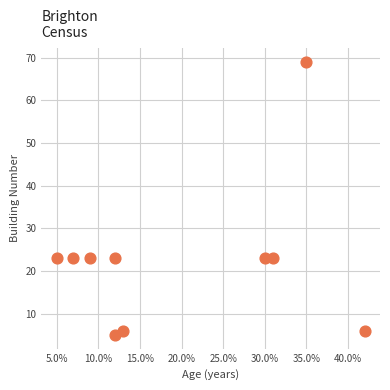

What is the range of X values (max minus min)?

37